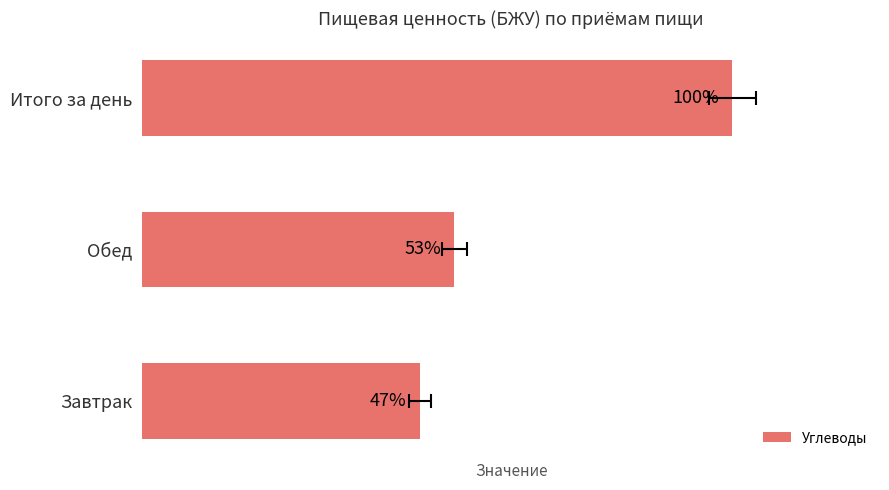

How many data points does each series have?

3